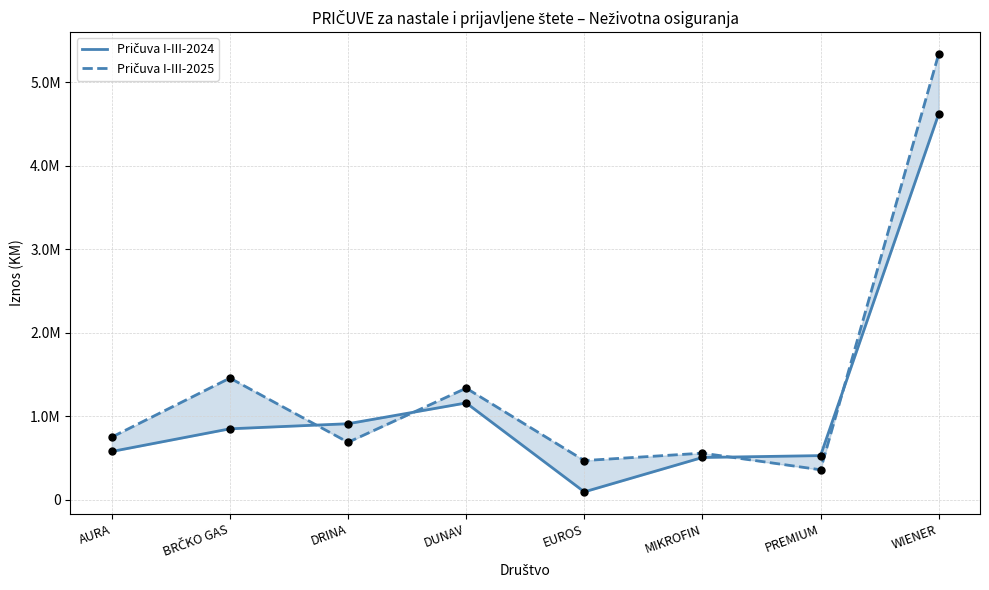

Which series has the largest total across all categories?

Pričuva I-III-2025